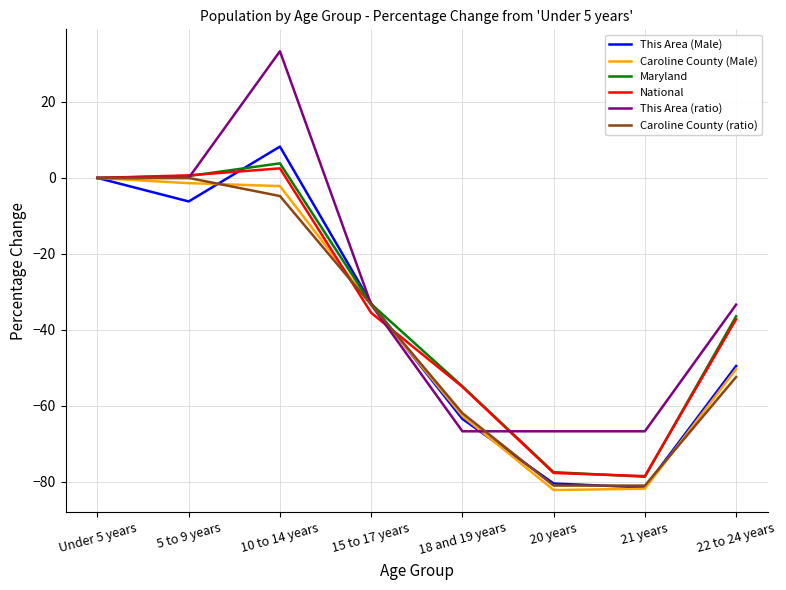

What is the average value of the Maryland series?

-34.5